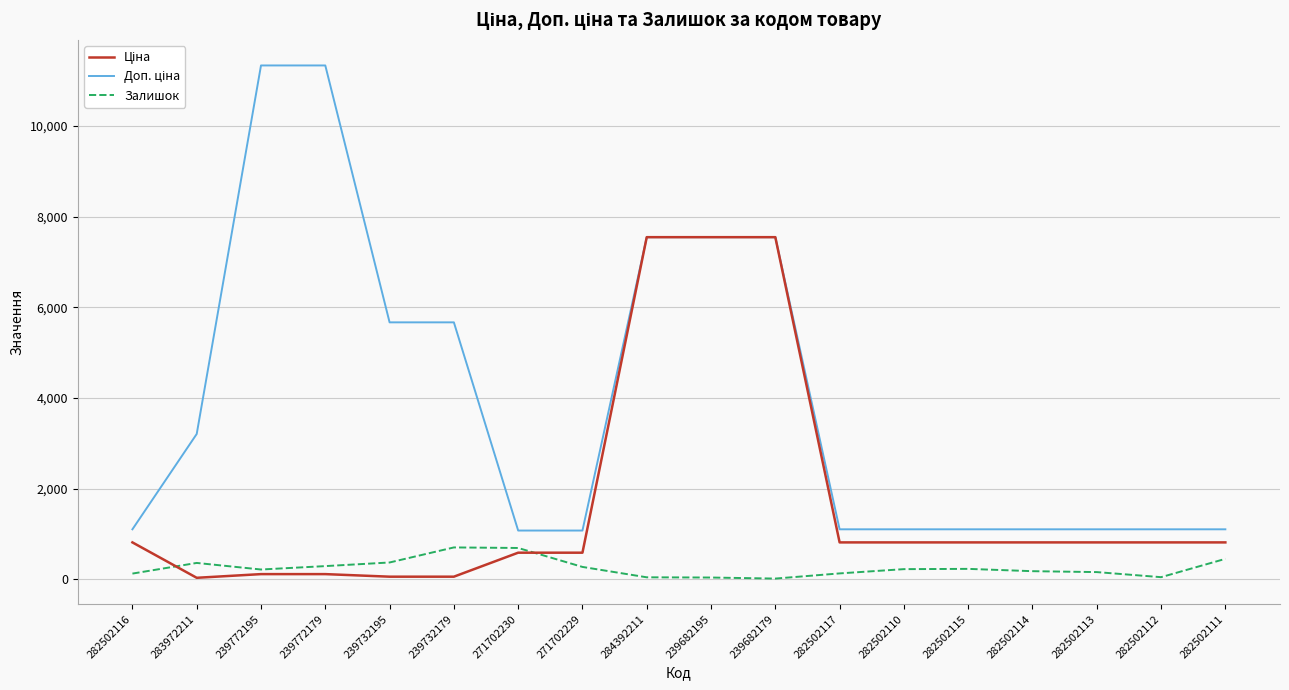

What position from the right is 239732179?

13